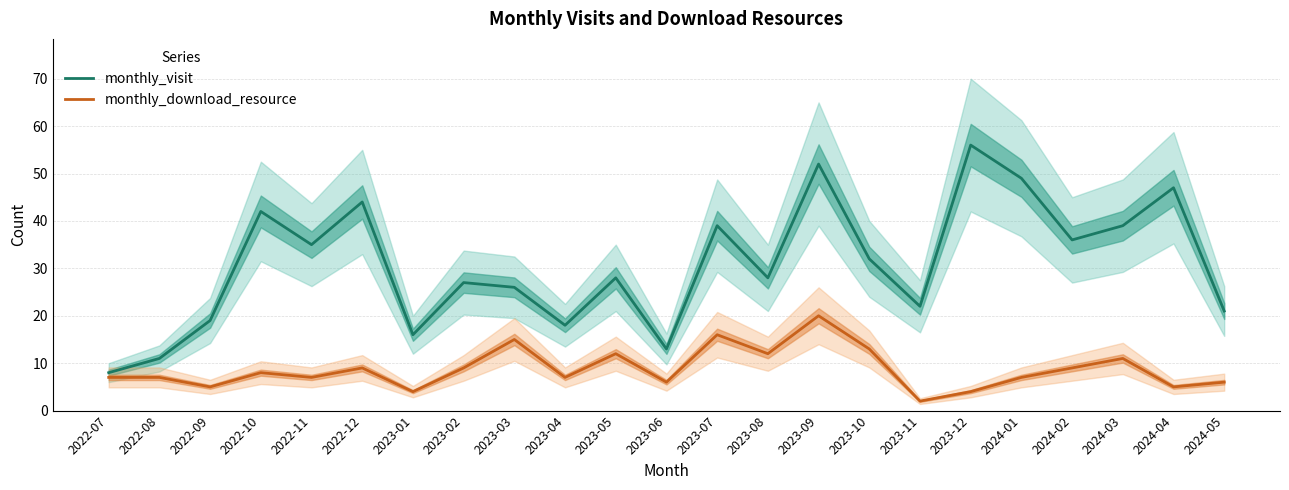

What is the sum of the monthly_visit values at 2022-10 and 2024-03?

81